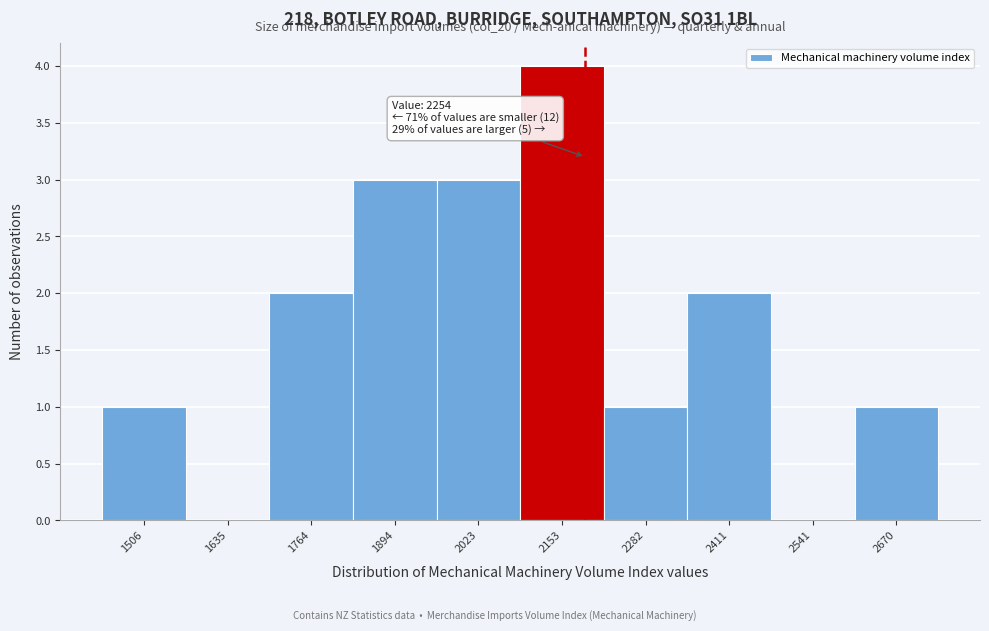

Reading left to right, extract all data points from this chart.

1506=1	1635=0	1764=2	1894=3	2023=3	2153=4	2282=1	2411=2	2541=0	2670=1